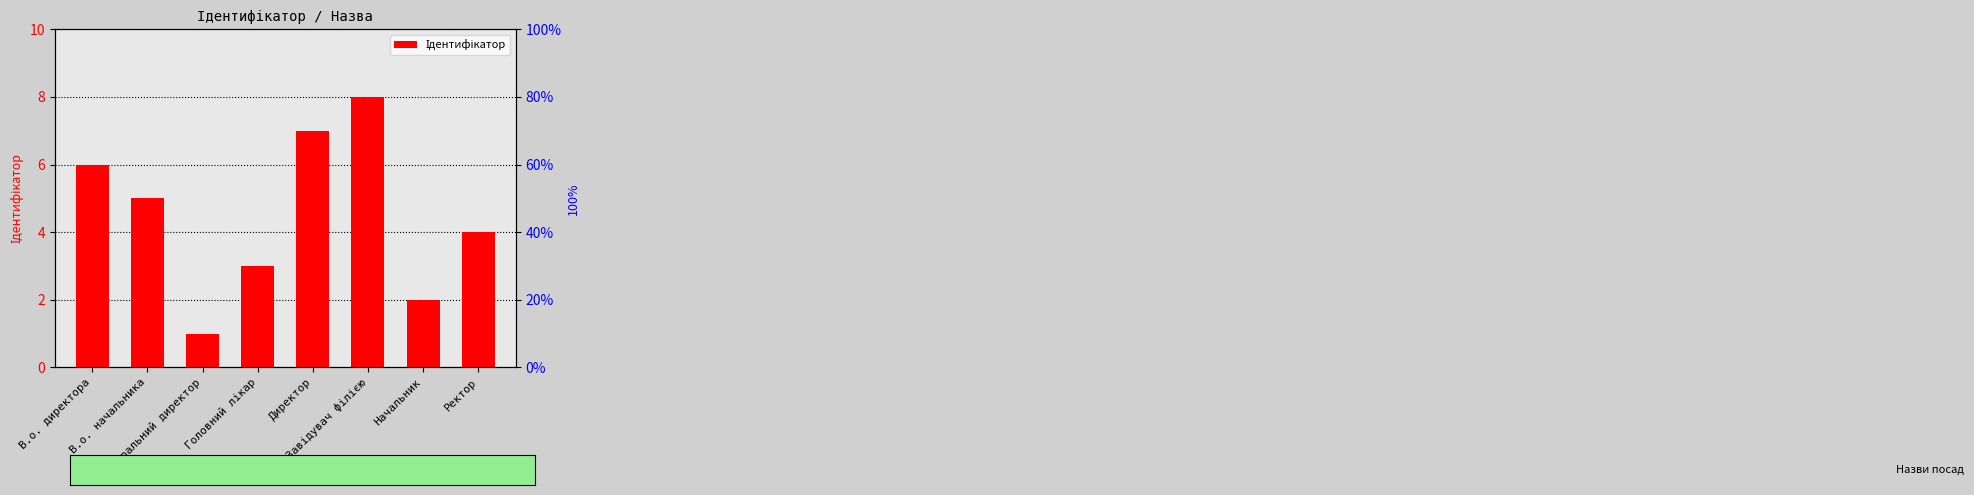

What is the minimum value shown in the chart?

1